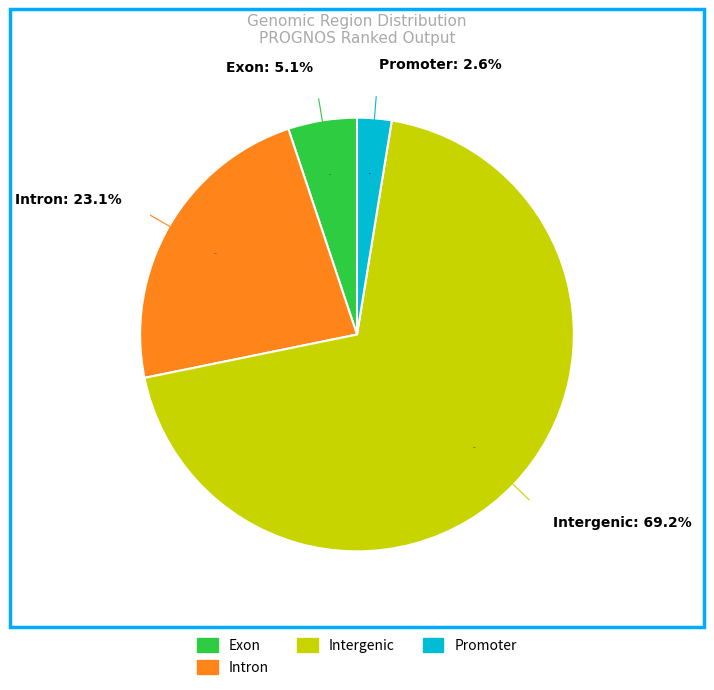

To the nearest percent, what is the difference between the Promoter and Intergenic slice percentages?

67%